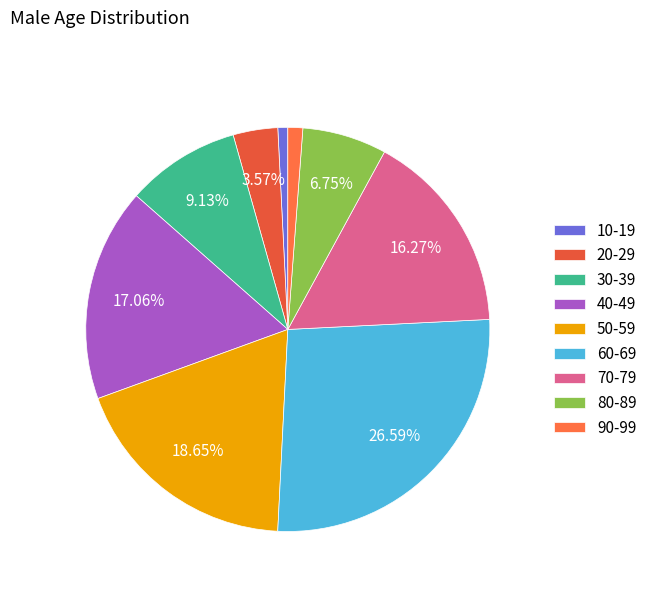

Is it true that 50-59 is 29% of the pie?

False